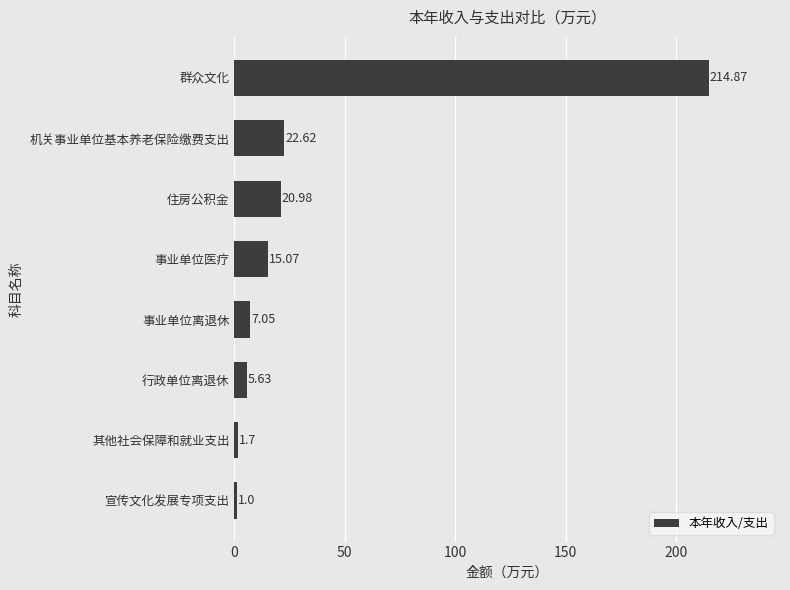

What is the change in value from 机关事业单位基本养老保险缴费支出 to 行政单位离退休?

-17.0